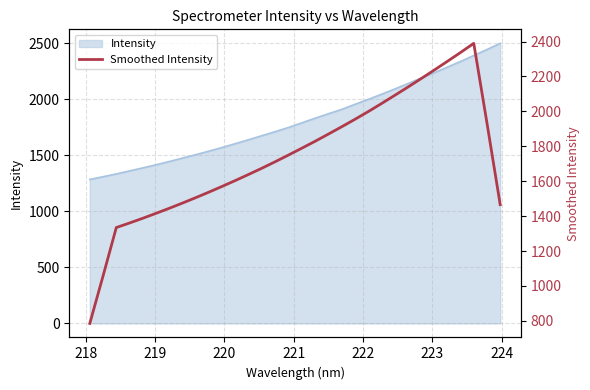

The value at 24 is 3482.6. True or false?

False